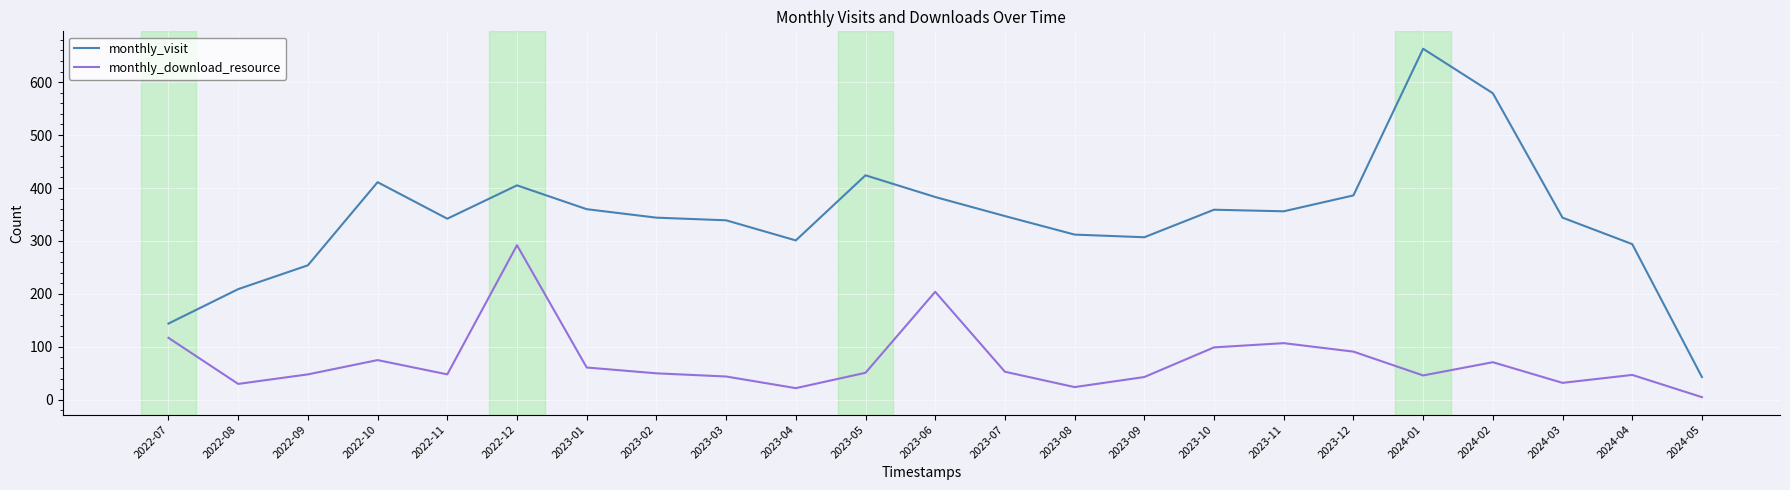

Between 2022-07 and 2023-08, which series saw the biggest shift?

monthly_visit